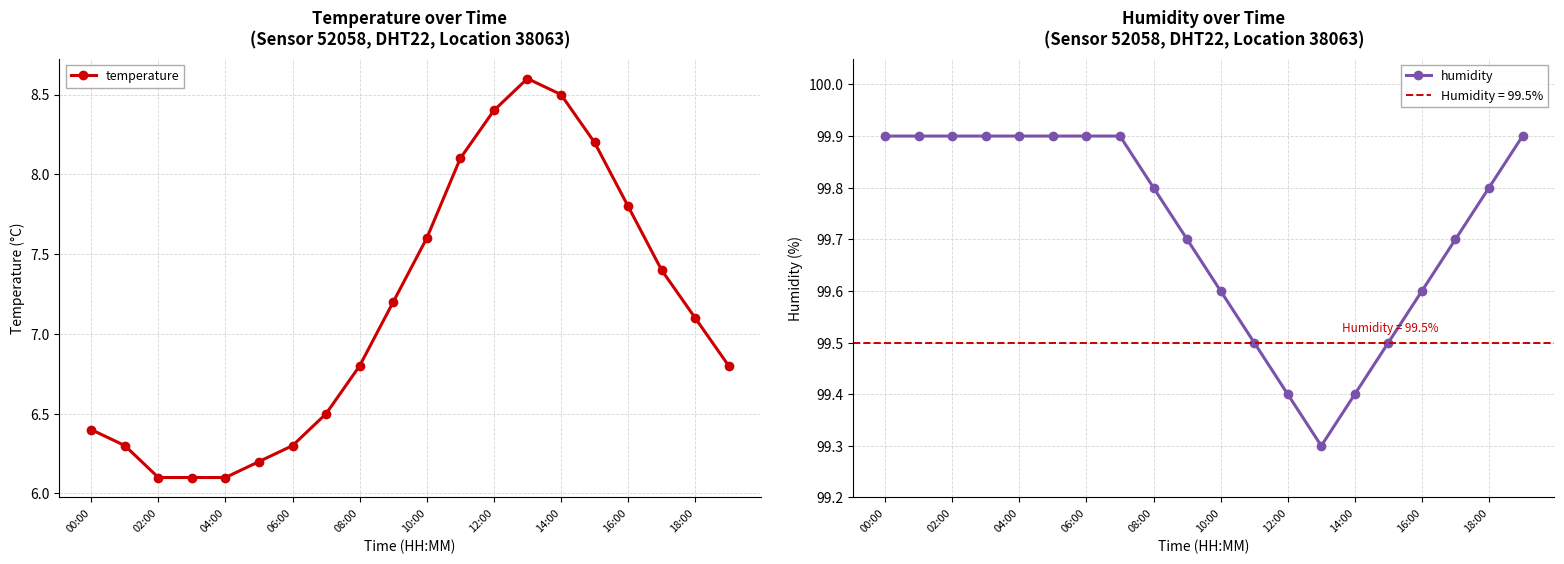

Where is the first local maximum for temperature?

13